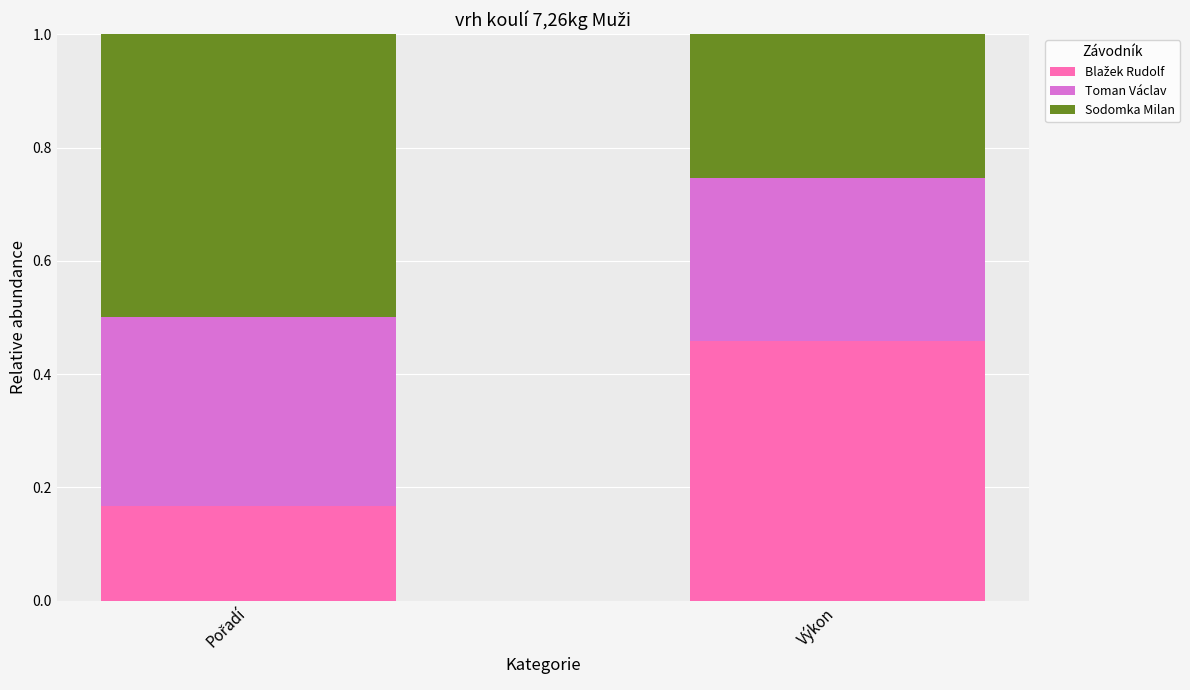

What is the total value across all series at Výkon?

1.0